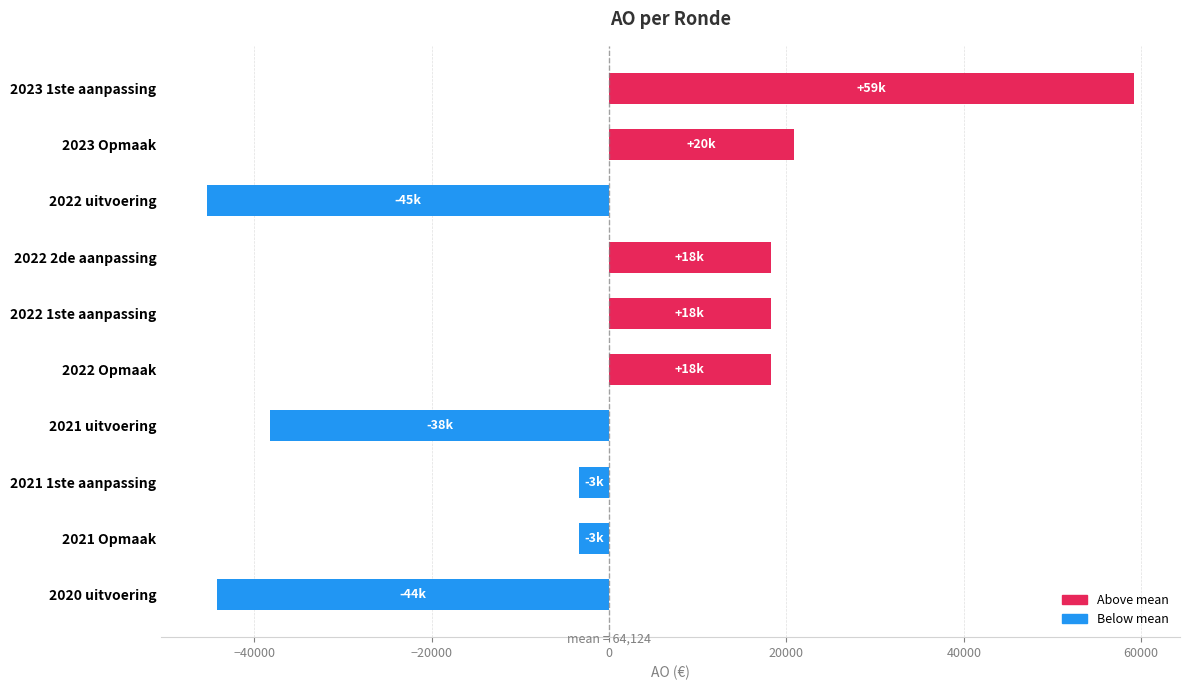

What is the difference between the values at 2023 1ste aanpassing and 2022 2de aanpassing?

40953